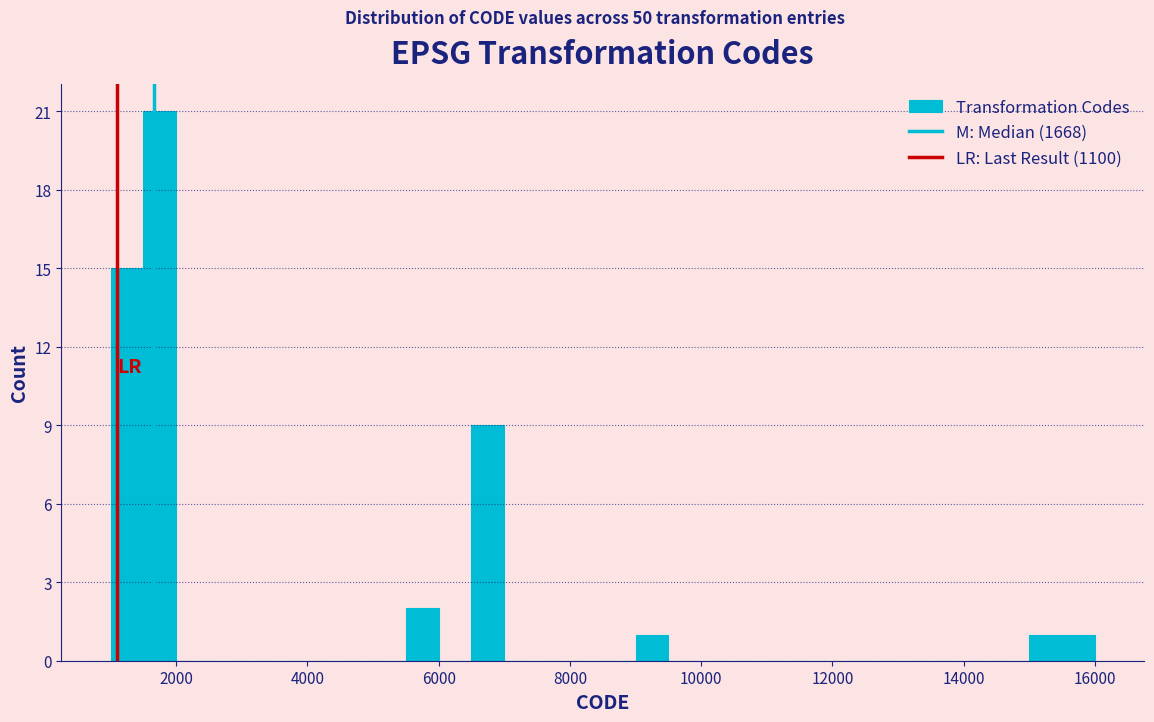

Around what value on the x-axis is the tallest bar? Give the approximate position of its centre, as read against the axis.

1800